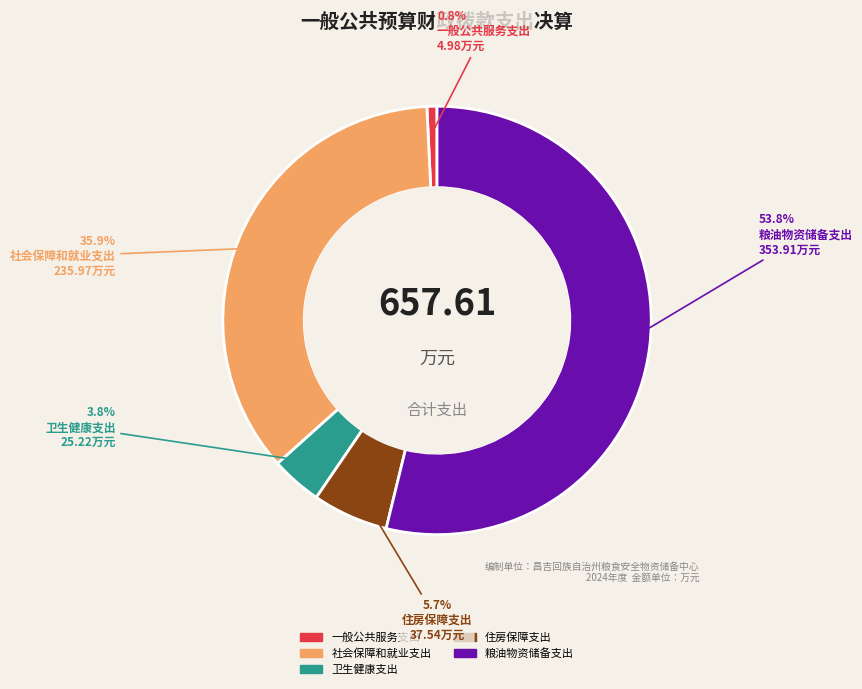

Which slice is the largest?

粮油物资储备支出